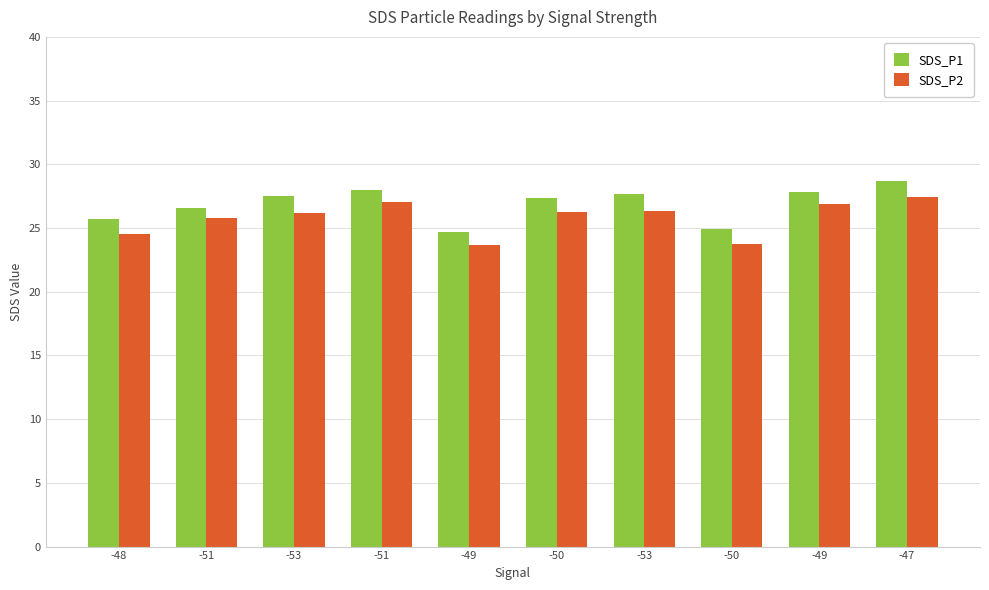

What are all the series names shown in the legend?

SDS_P1, SDS_P2